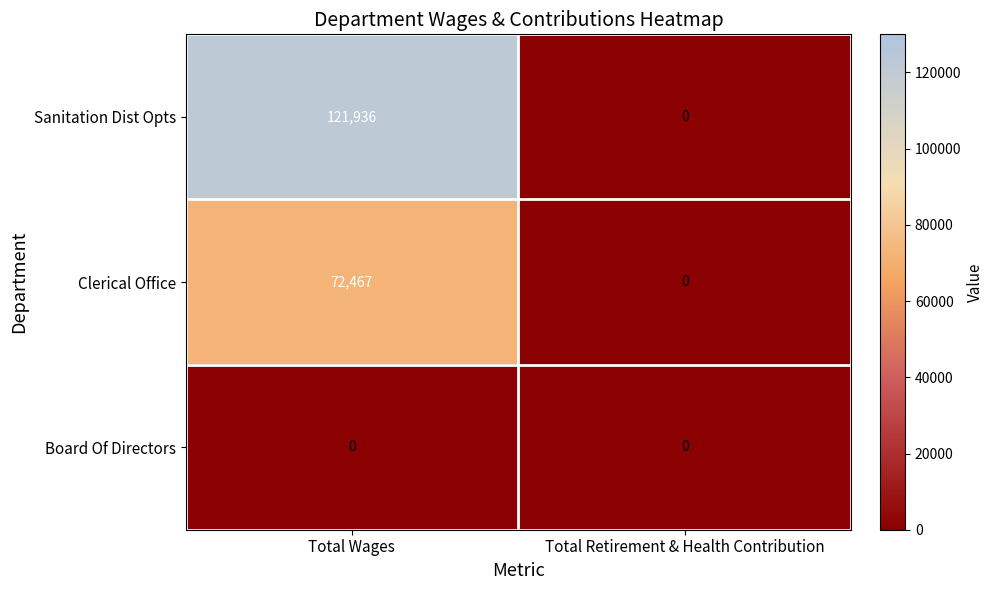

Rank the series by their average value, from highest to lowest.

Sanitation Dist Opts, Clerical Office, Board Of Directors